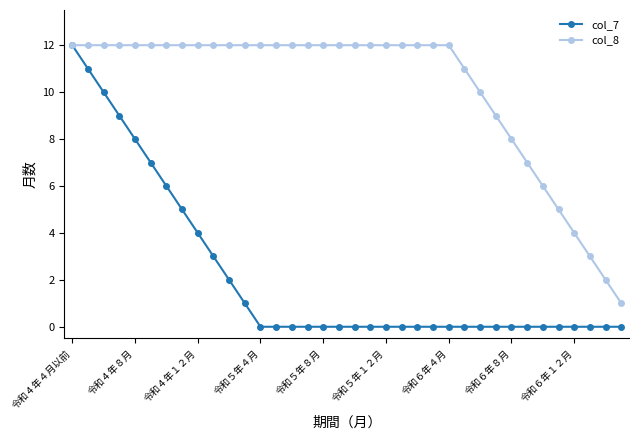

Count the number of categories in the chart.

36